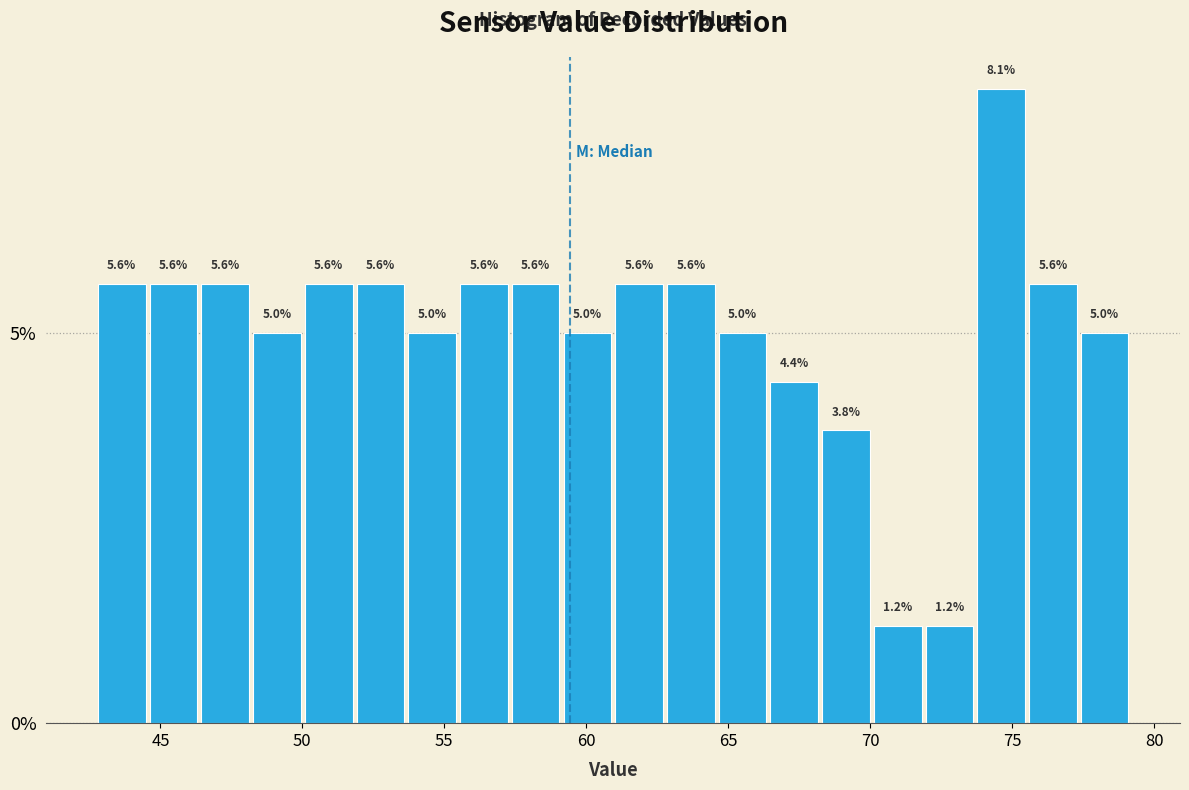

Around what value on the x-axis is the tallest bar? Give the approximate position of its centre, as read against the axis.

74.5